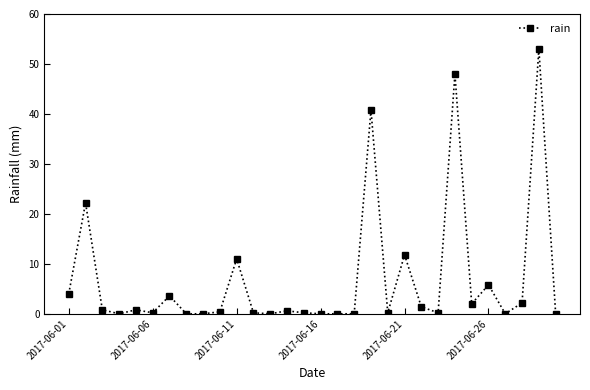

What is the difference between the maximum and minimum values?

53.0